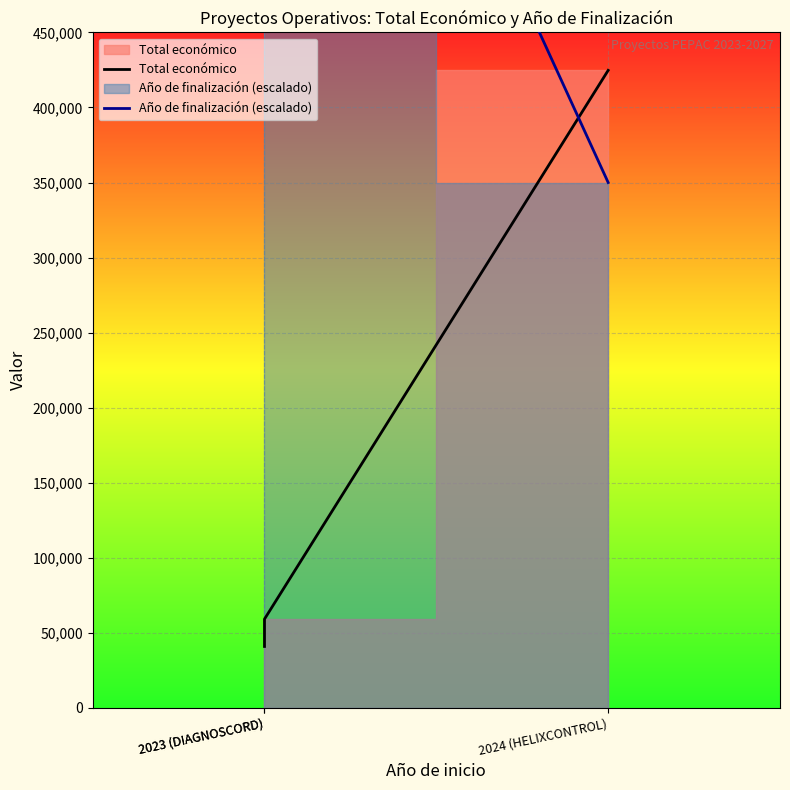

What is the smallest value displayed?

40876